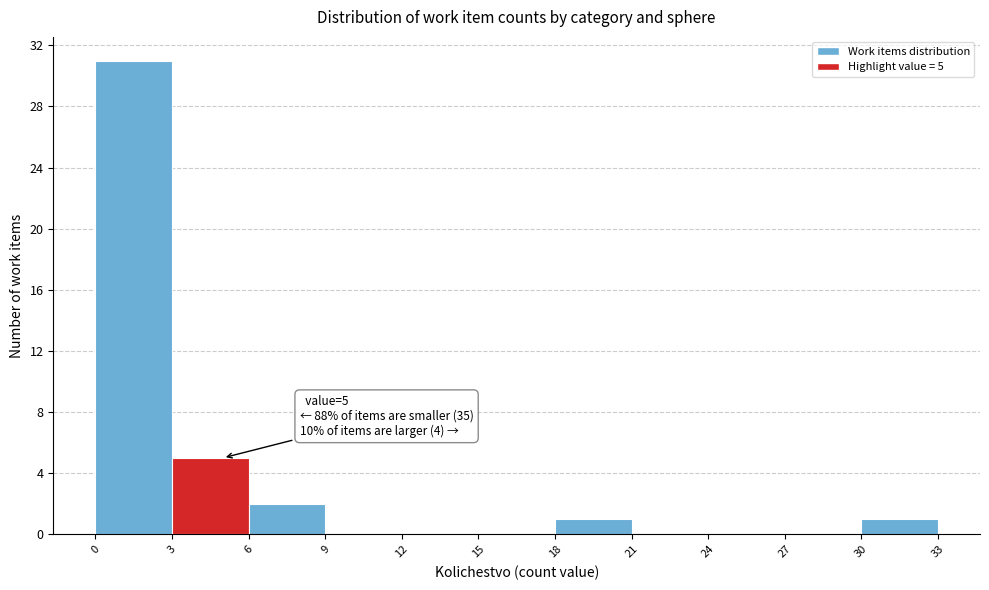

Which range on the x-axis has the tallest bar?

0 to 3